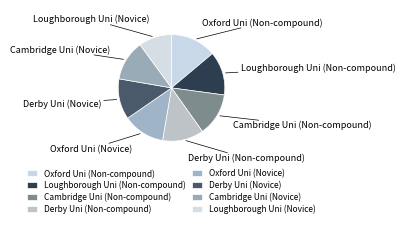

True or false: Oxford Uni (Novice) accounts for 13% of the total.

True